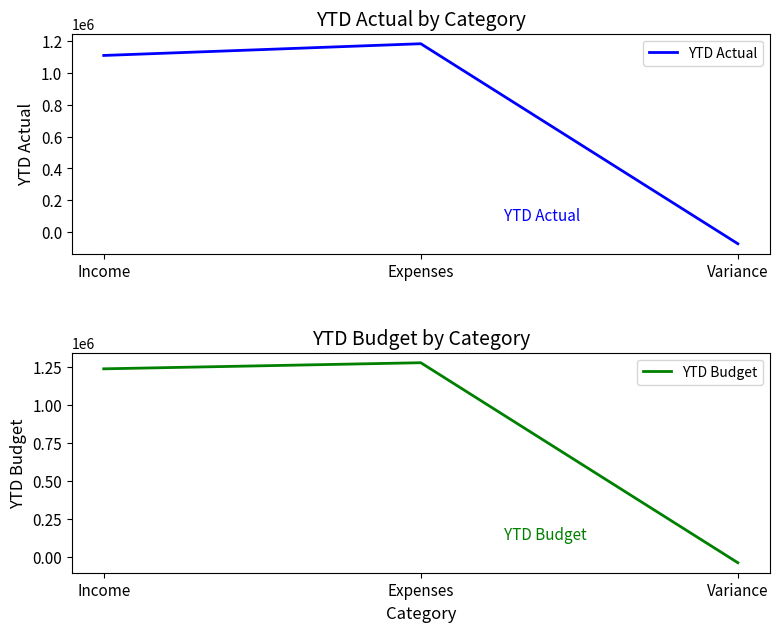

Rank the categories by YTD Actual value from highest to lowest.

Expenses, Income, Variance